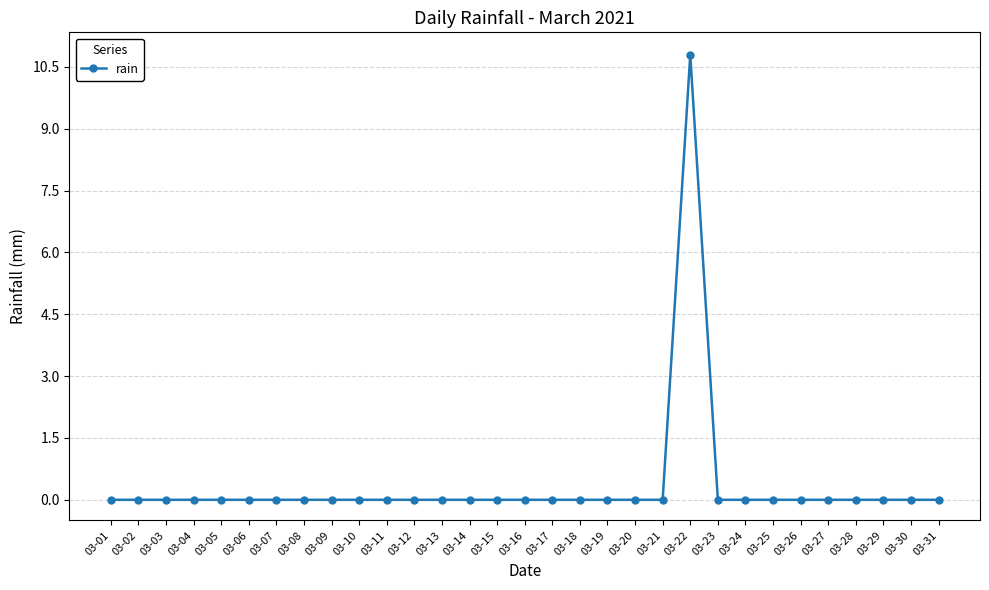

Which label corresponds to the largest value in the chart?

03-22